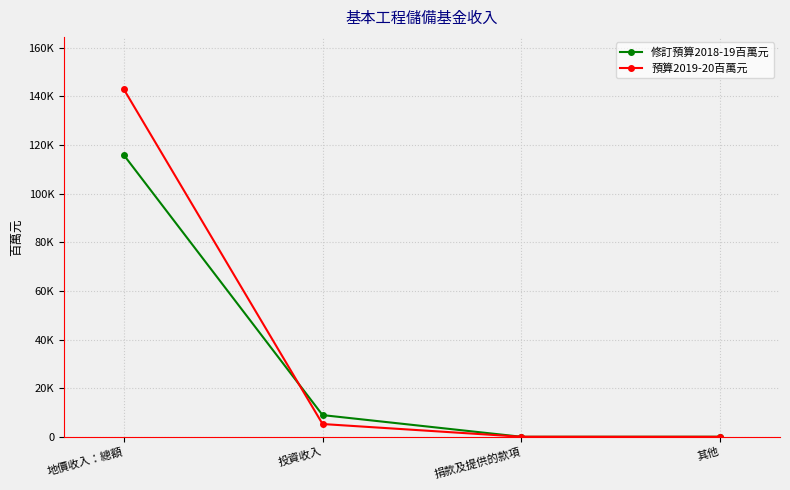

Reading right to left, extract all data points from this chart.

修訂預算2018-19百萬元: 其他=30	捐款及提供的款項=15	投資收入=8930	地價收入：總額=115941
預算2019-20百萬元: 其他=0	捐款及提供的款項=27	投資收入=5260	地價收入：總額=143000